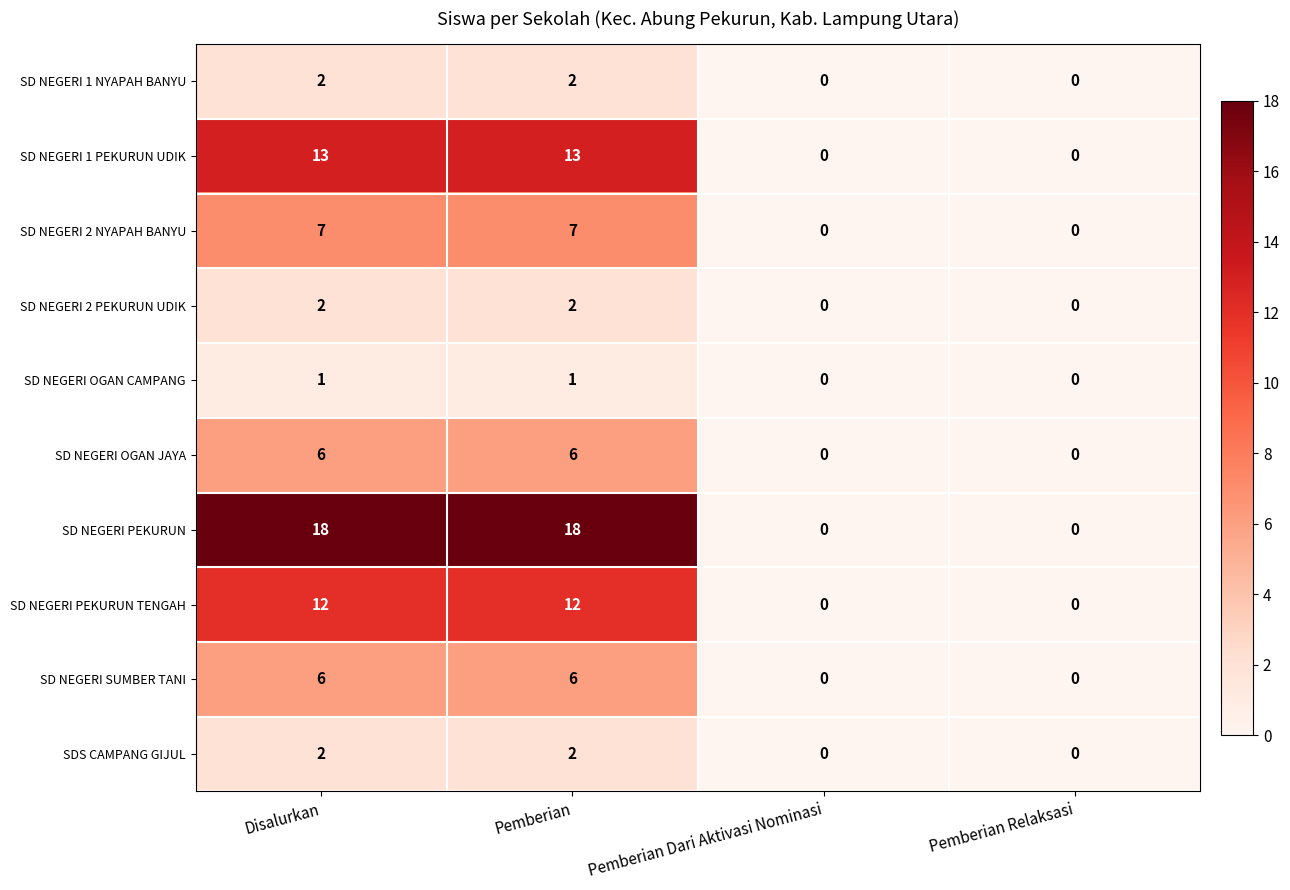

What is the sum of all SD NEGERI 1 NYAPAH BANYU values?

4